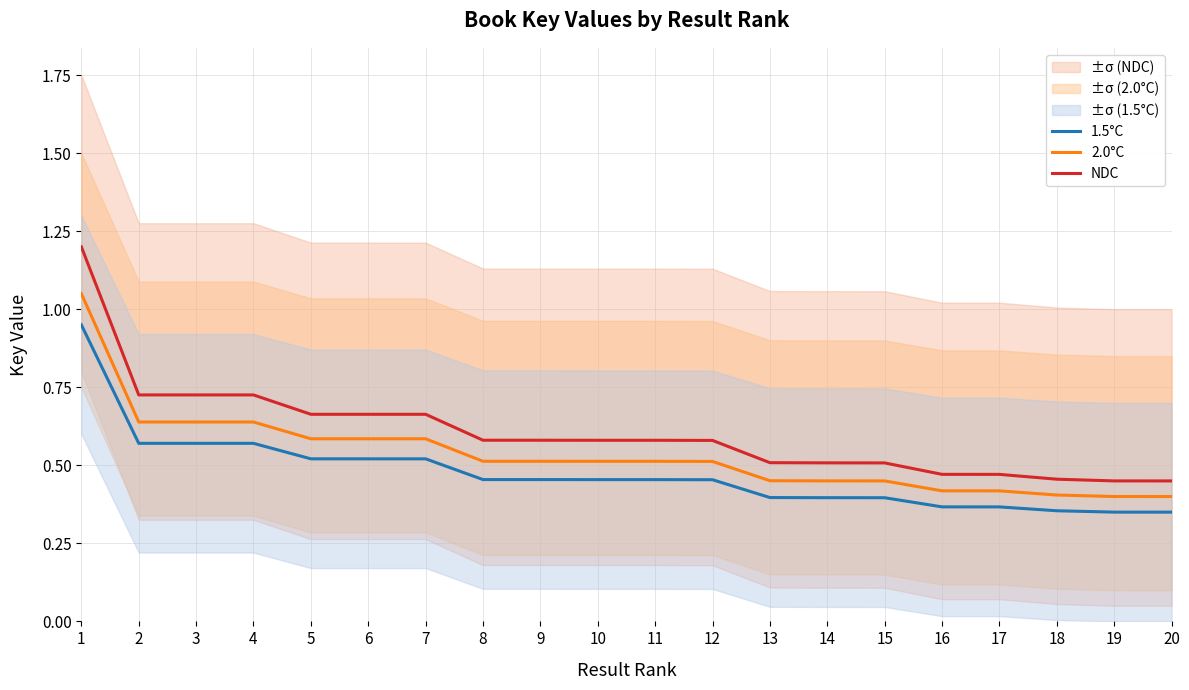

Between 7 and 15, which series saw the biggest shift?

NDC